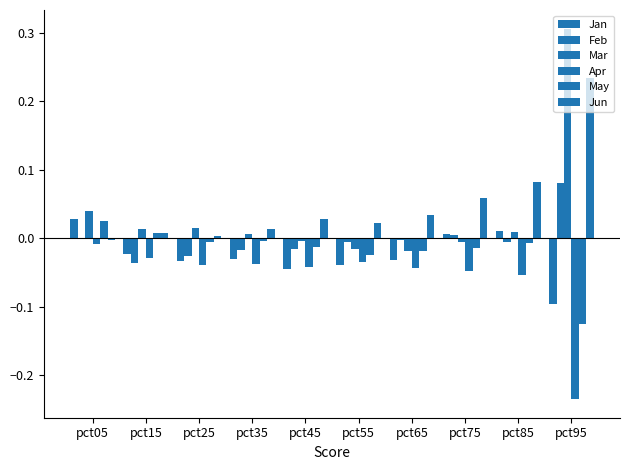

What is the greatest value displayed?

0.3